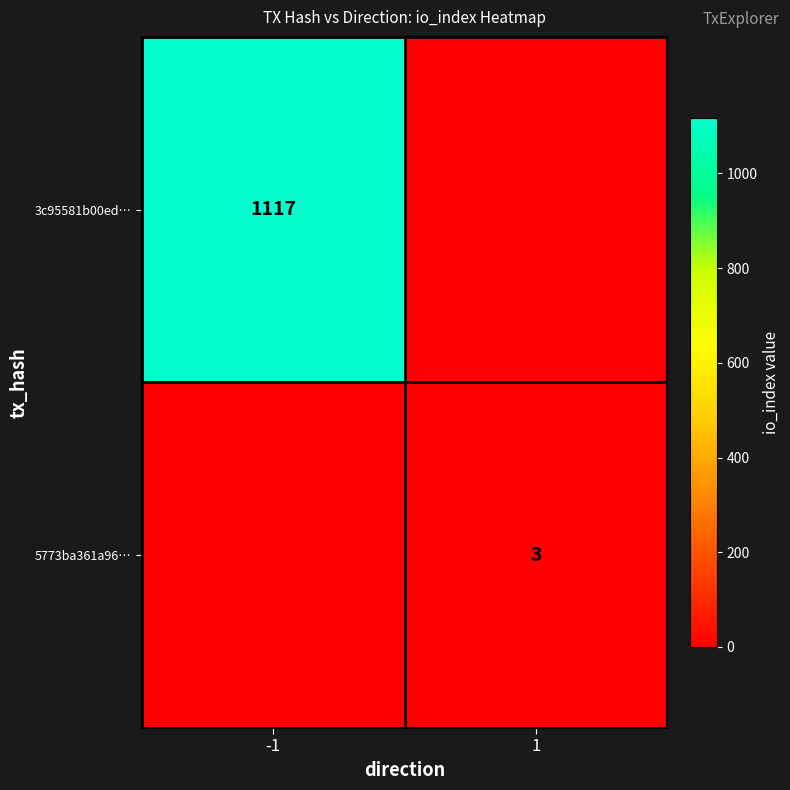

Is it true that 3c95581b00ed… equals 1996 at -1?

False